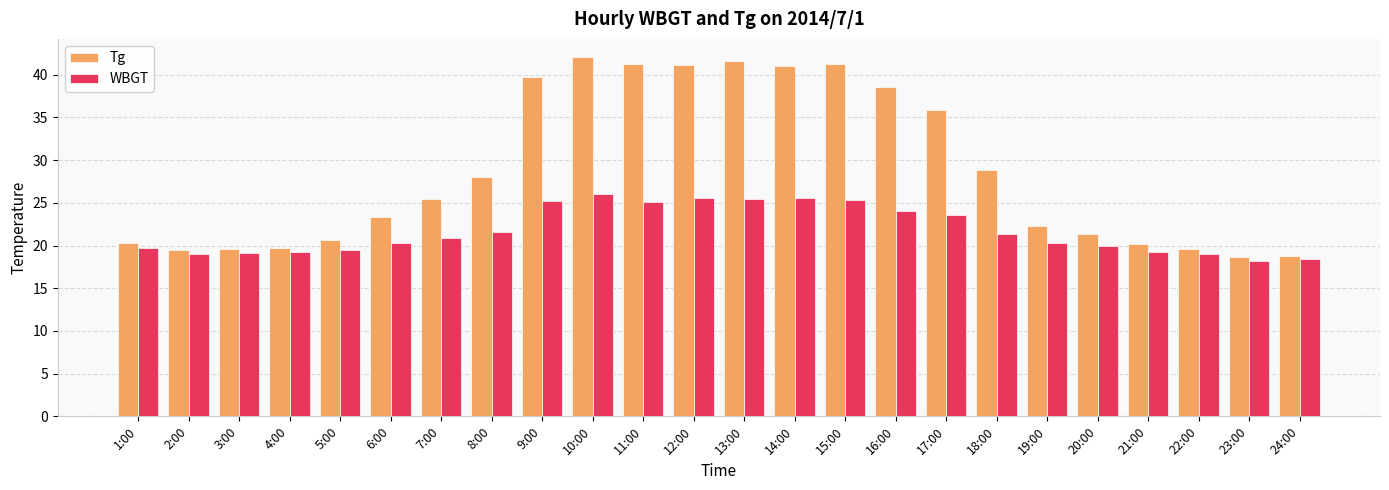

Rank the series by their maximum value, from lowest to highest.

WBGT, Tg